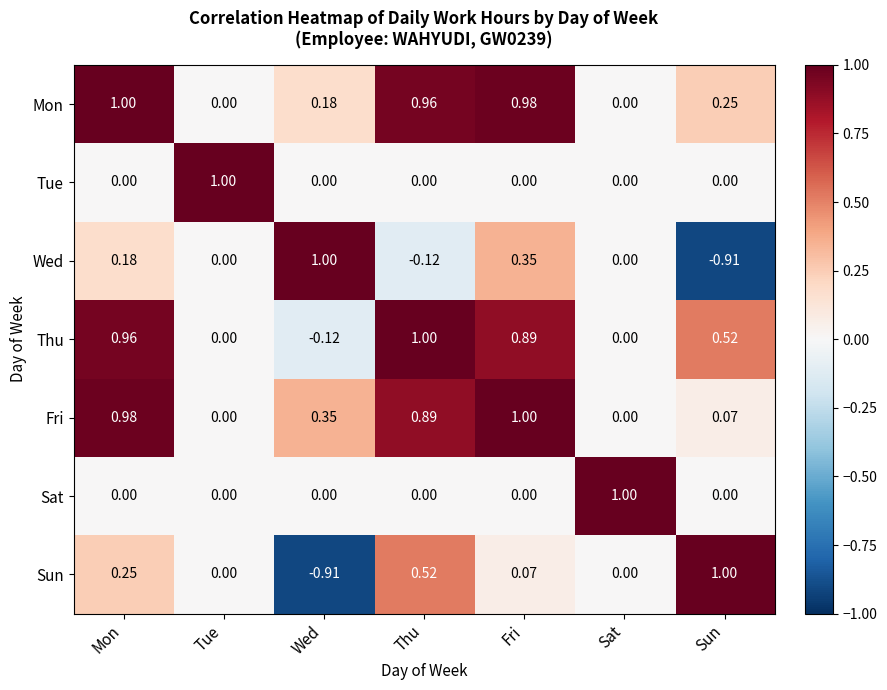

At which label does Thu first exceed 0?

Mon